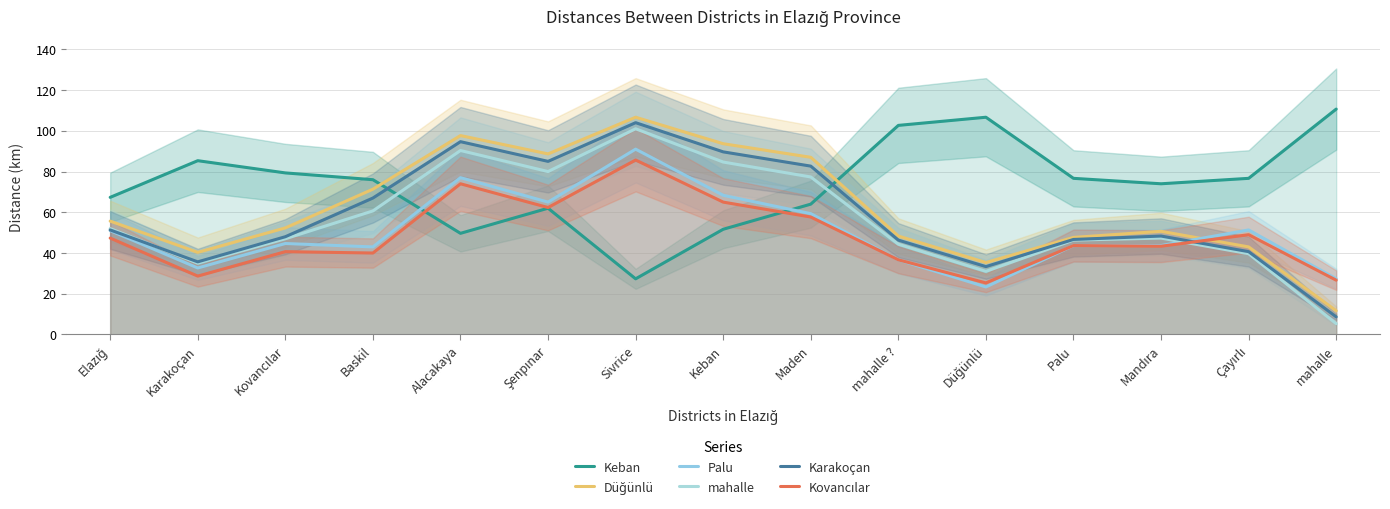

The mahalle series shows 44.3 at mahalle ?. True or false?

True